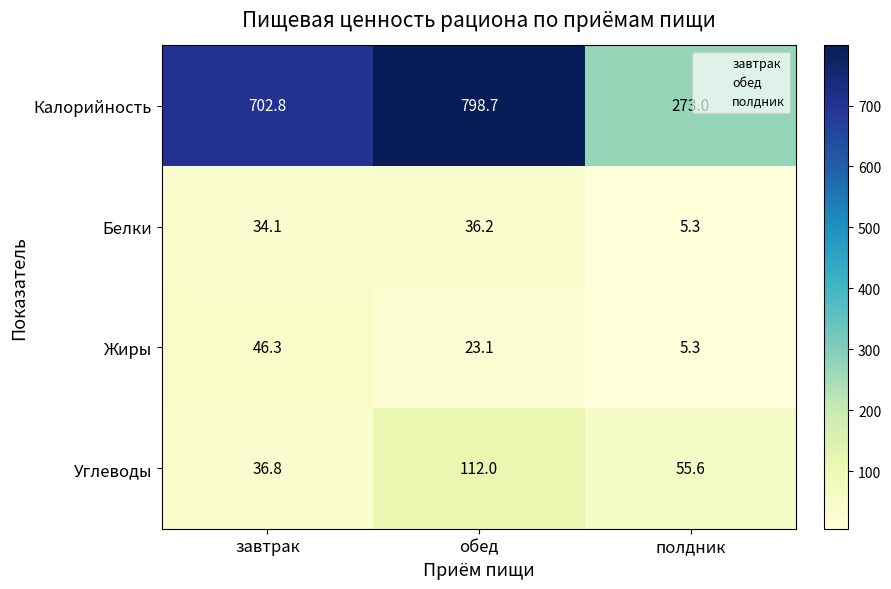

Rank the categories by Углеводы value from highest to lowest.

обед, полдник, завтрак